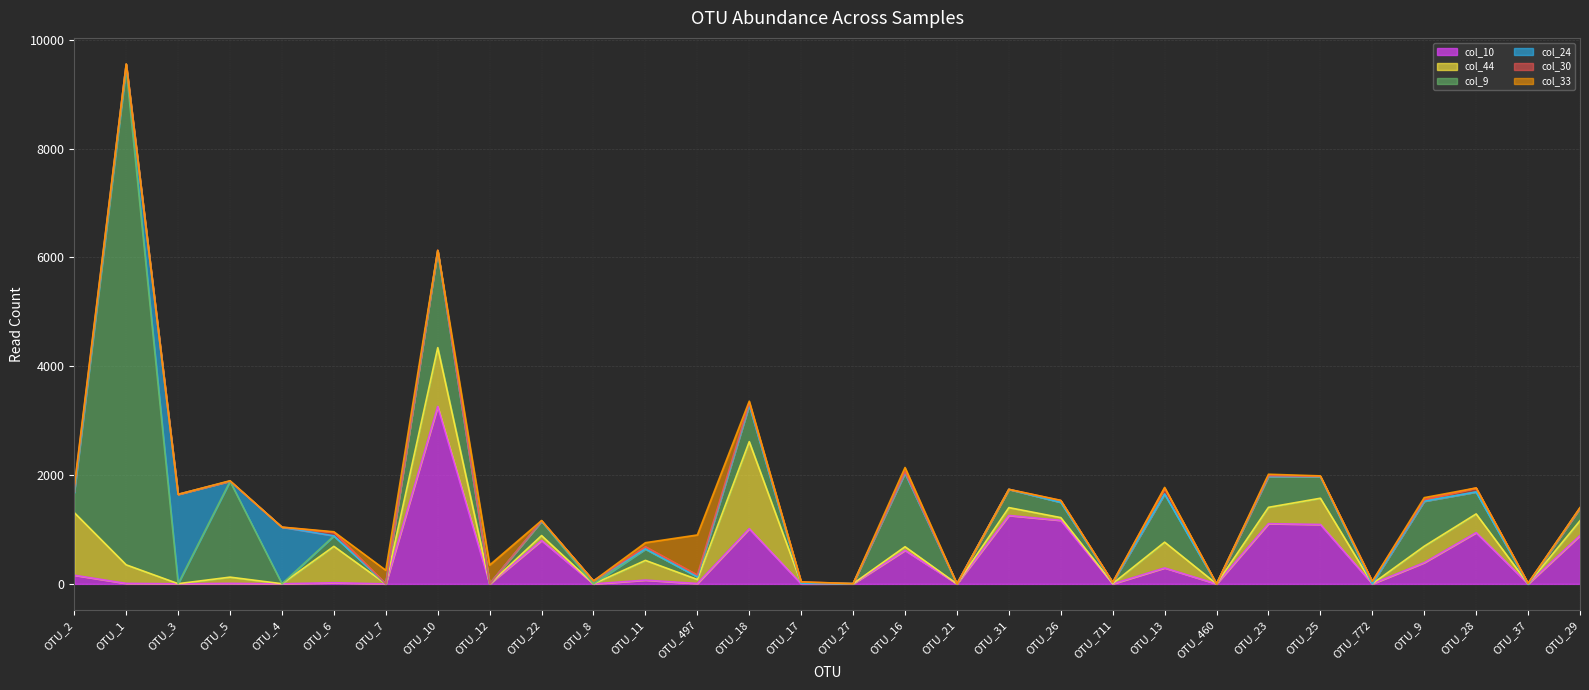

What is the value of the col_9 point at the 6th from the left?

191